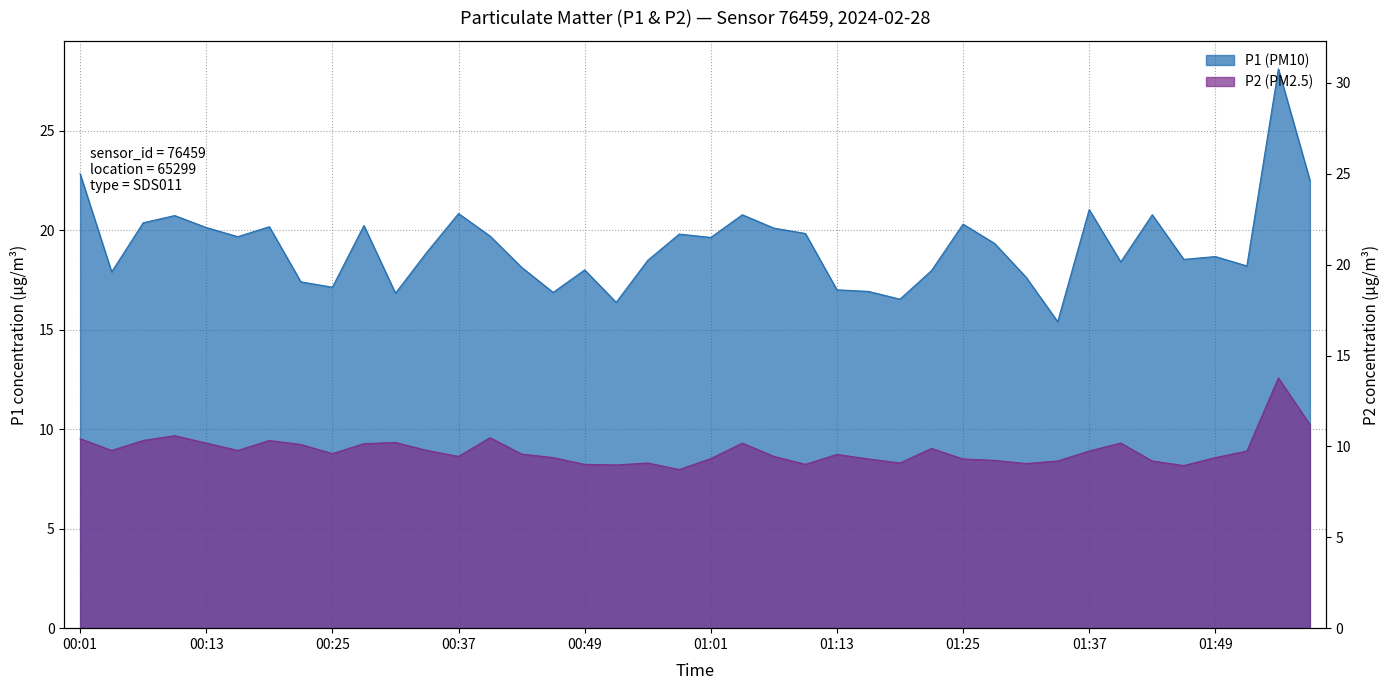

Rank the series by their maximum value, from lowest to highest.

P2 (PM2.5), P1 (PM10)